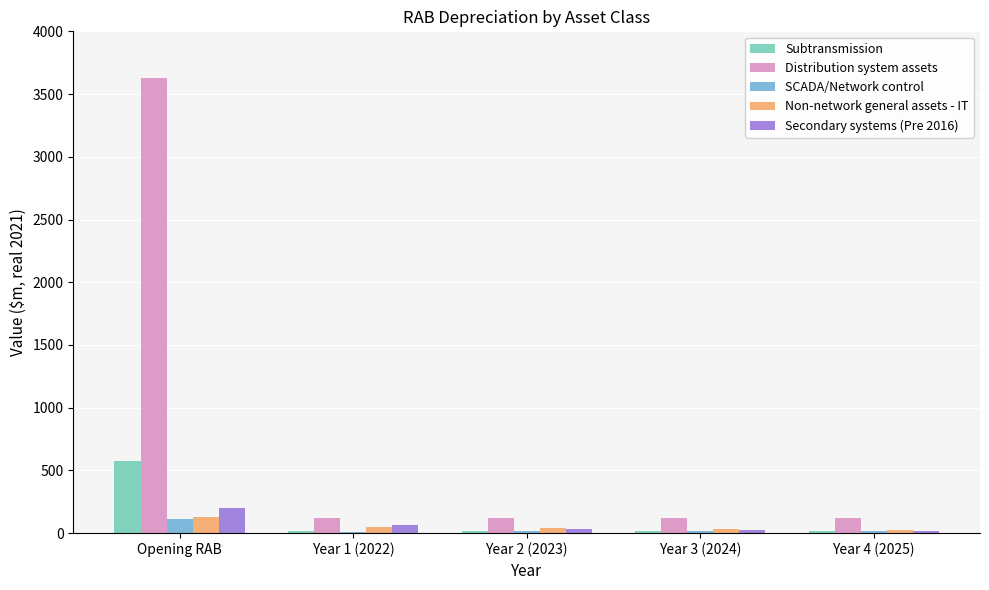

What is the label of the 2nd bar from the left?

Year 1 (2022)